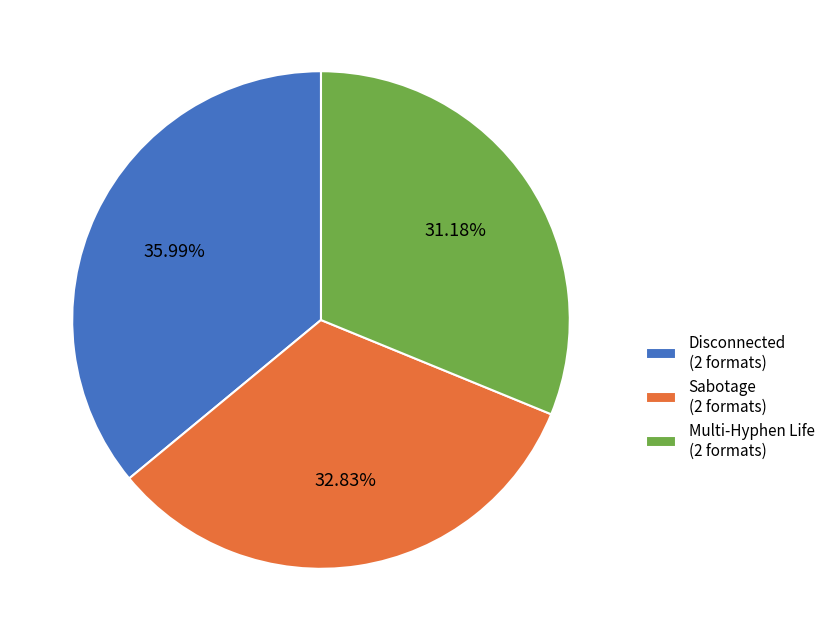

To the nearest percent, what percentage of the pie is Sabotage?

33%